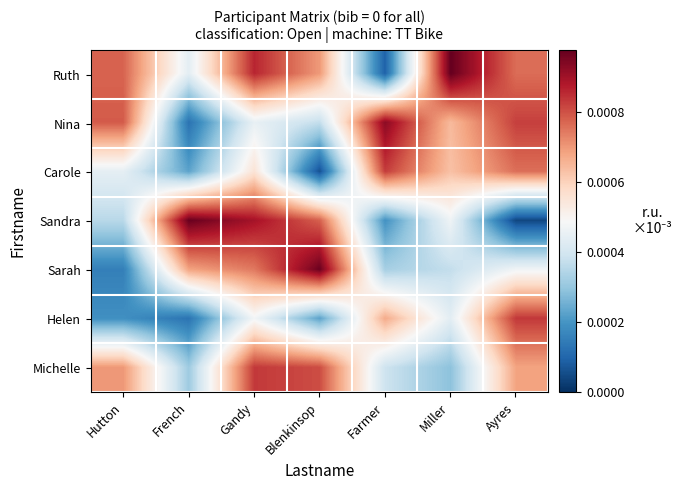

At how many categories does at least one series exceed 0?

7